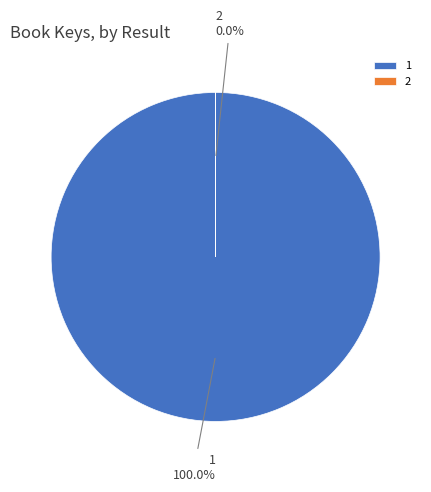

What is the majority slice?

1